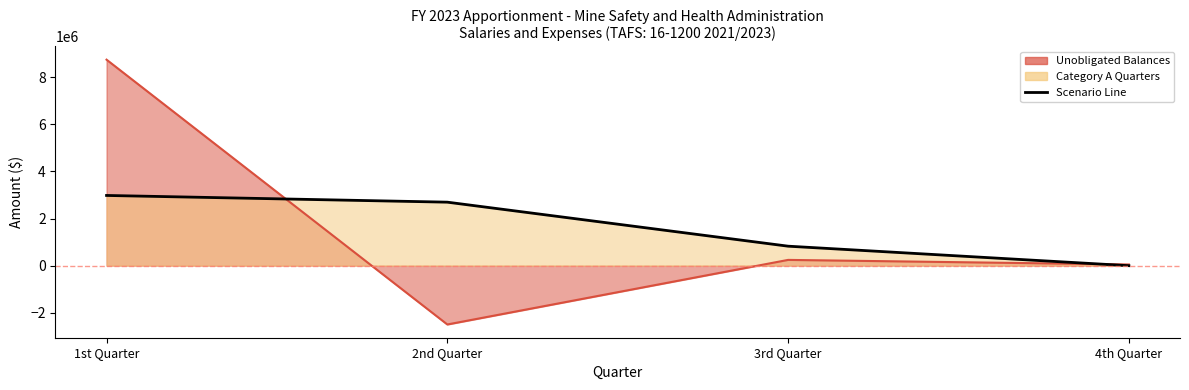

How many lines are shown in the chart?

1